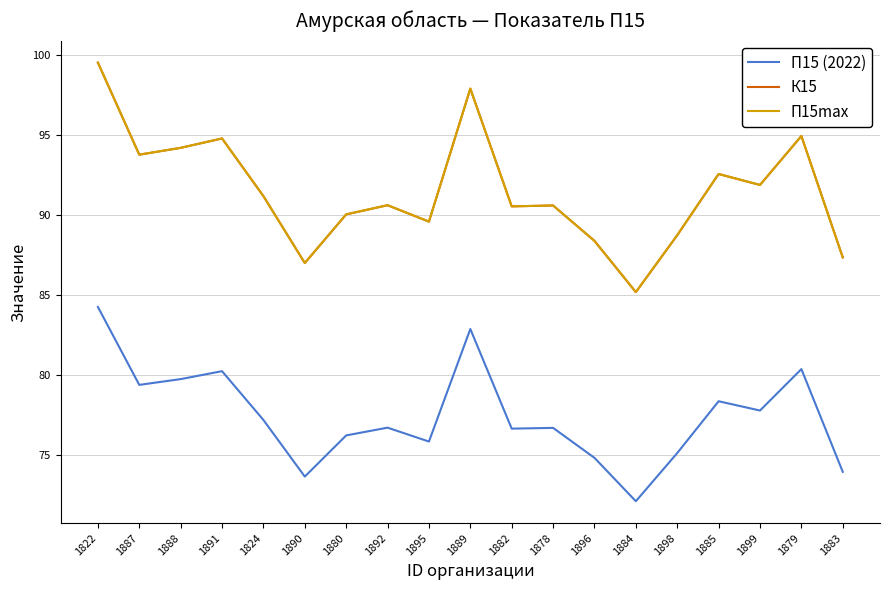

How many lines are shown in the chart?

3